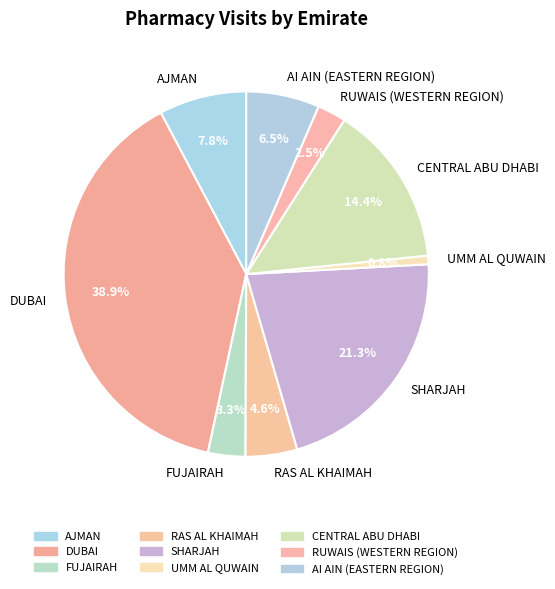

To the nearest percent, what is the difference between the largest and smallest slice percentages?

38%